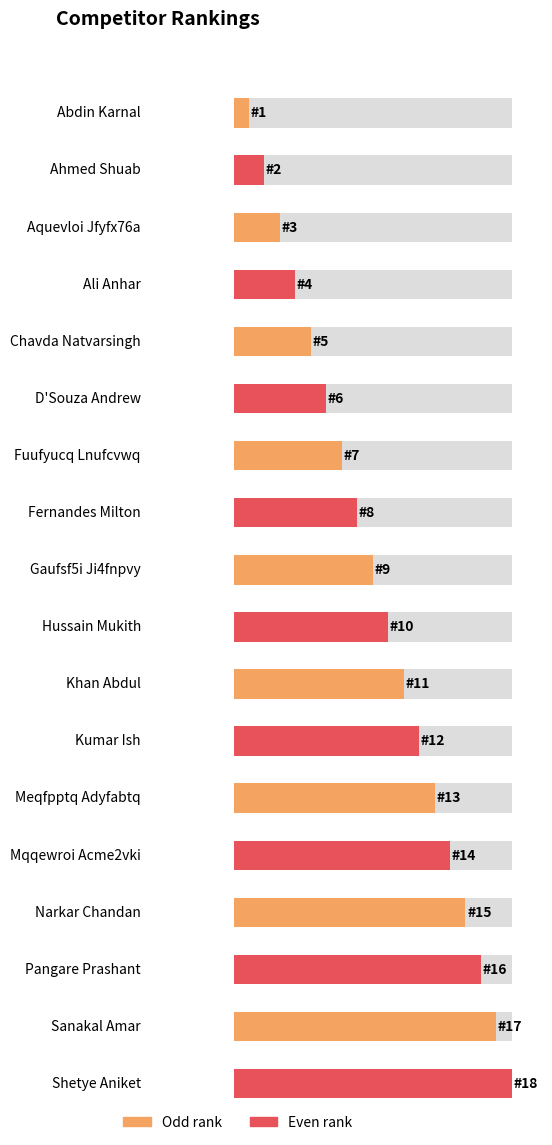

What is the sum of all values?

171